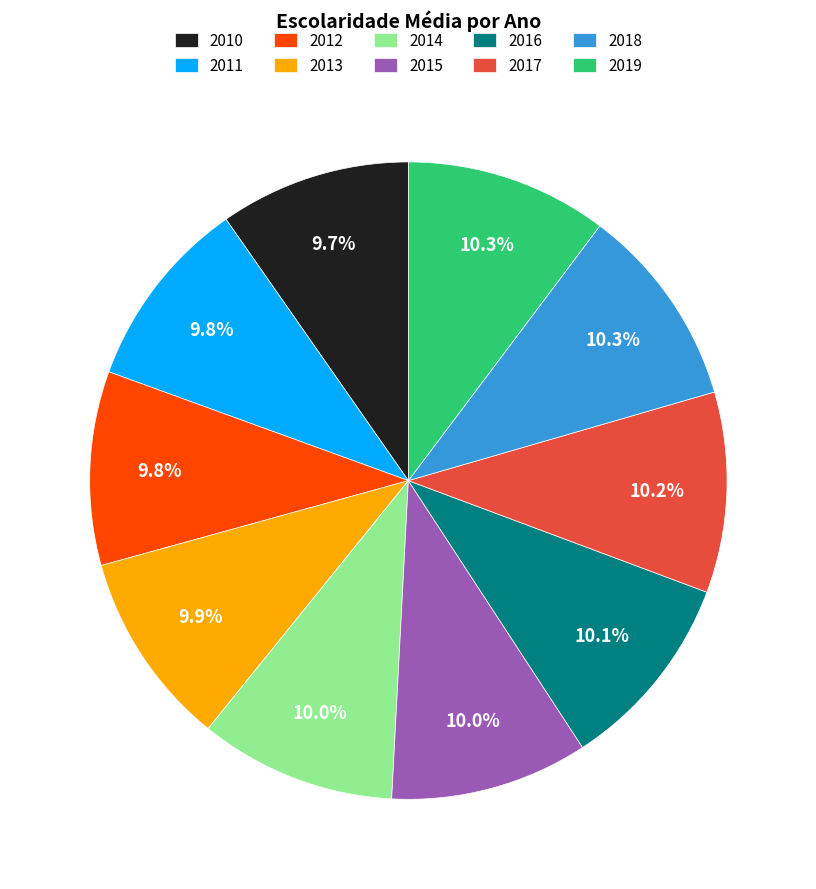

How much of the chart is everything except 2010?

90.3%